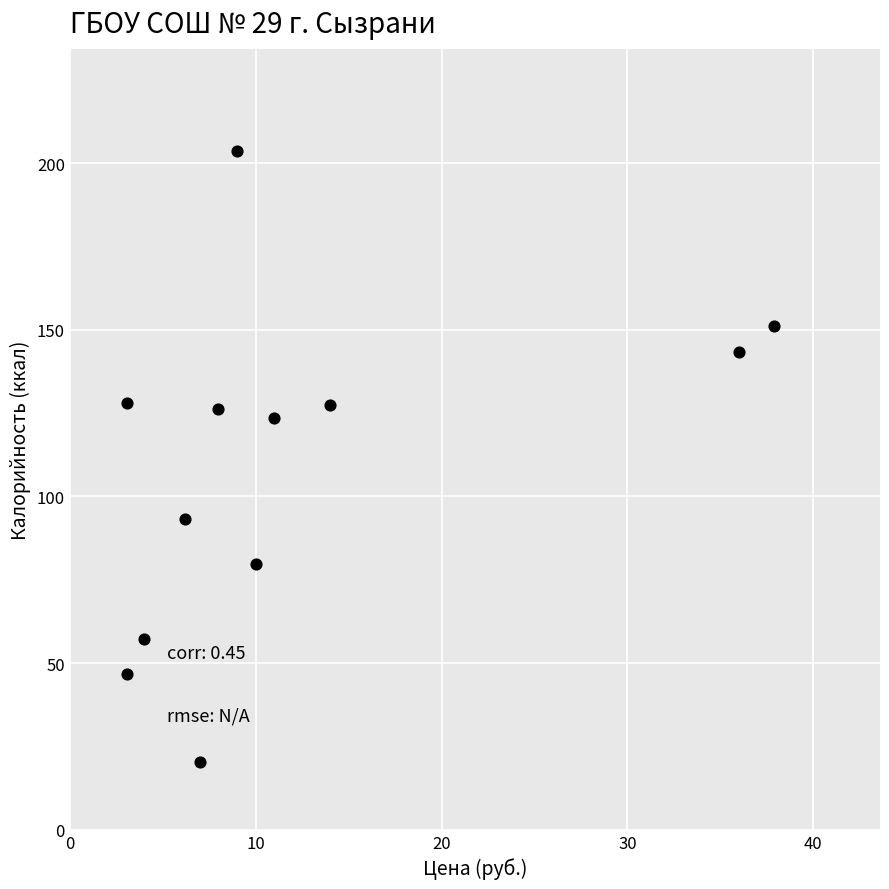

What Y value in the scatter plot is closest to 111?

123.5